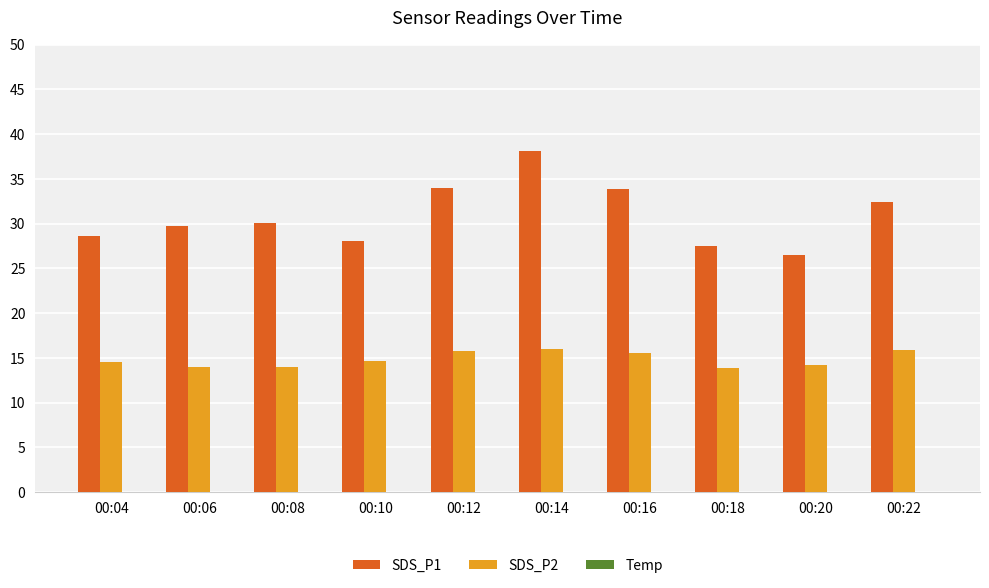

How many categories are shown in the chart?

10